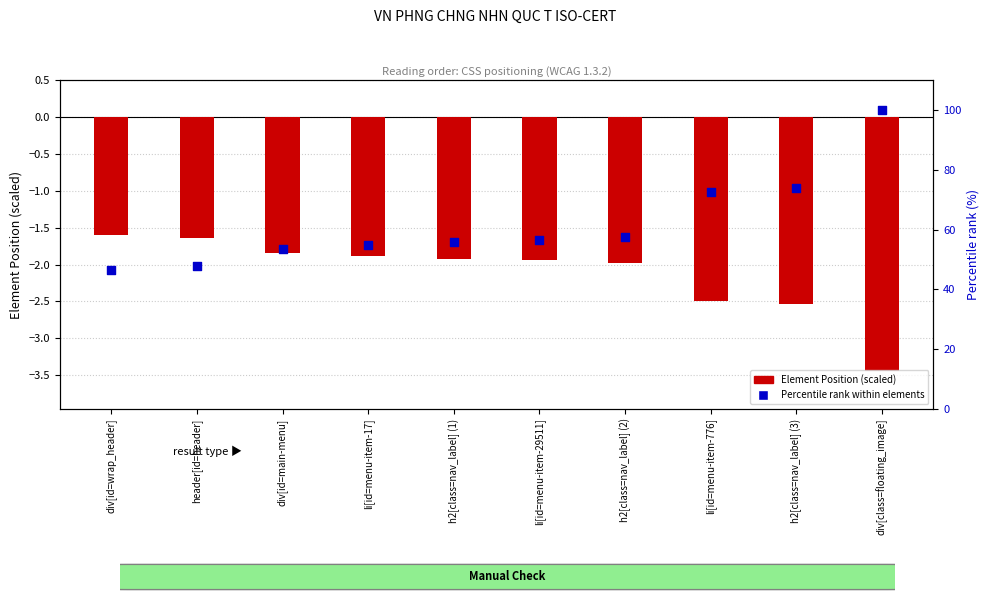

At which category is the sum across all series the highest?

div[class=floating_image]